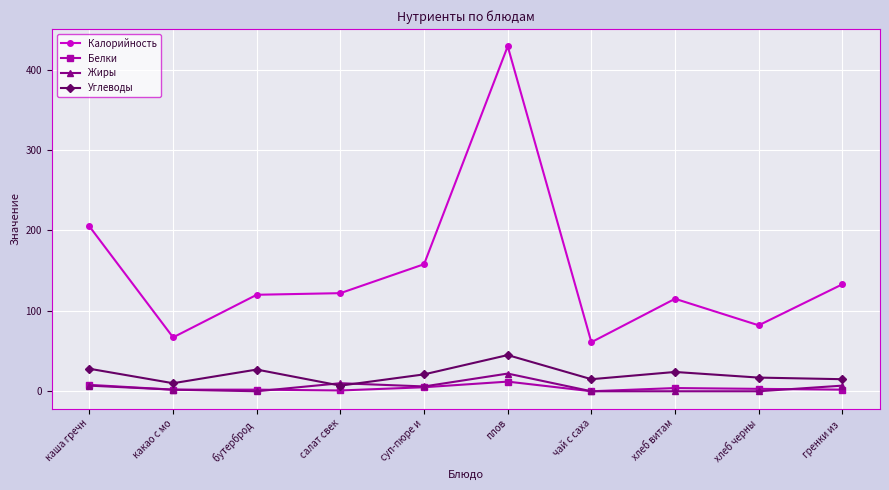

What is the total value across all series at плов?

508